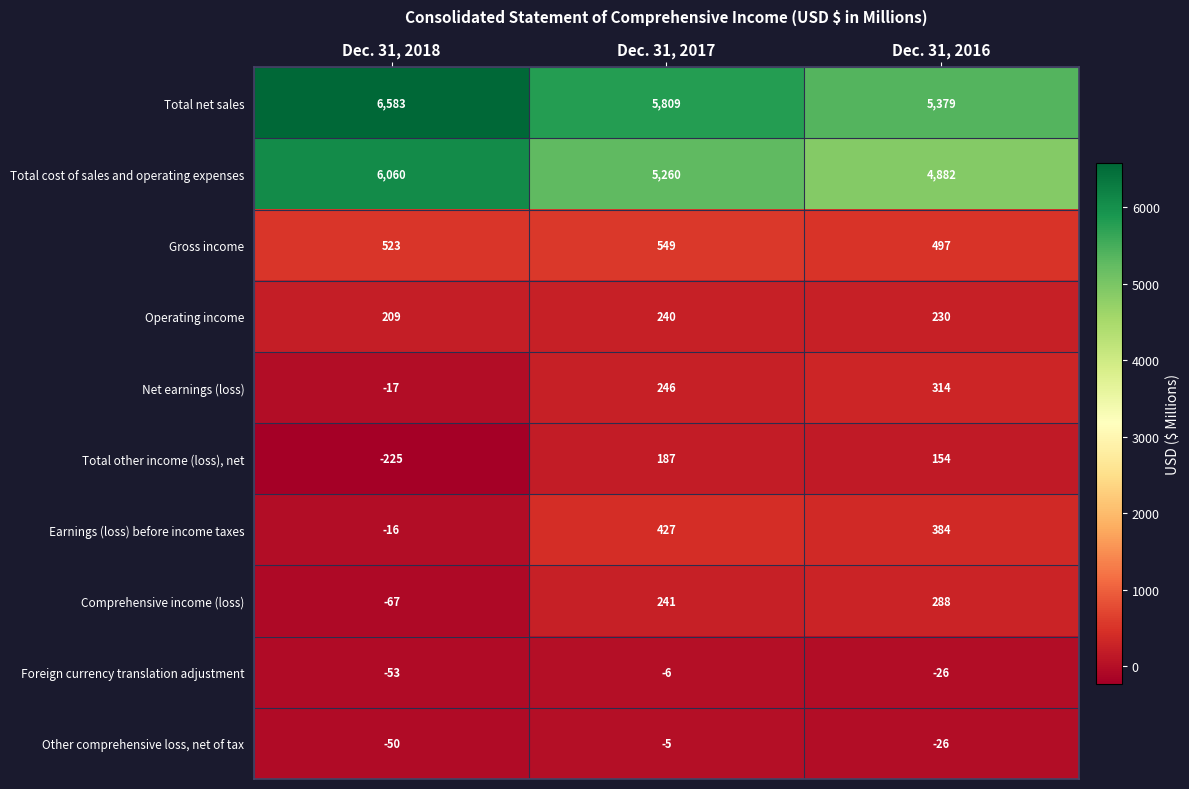

Reading left to right, extract all data points from this chart.

Total net sales: Dec. 31, 2018=6583	Dec. 31, 2017=5809	Dec. 31, 2016=5379
Total cost of sales and operating expenses: Dec. 31, 2018=6060	Dec. 31, 2017=5260	Dec. 31, 2016=4882
Gross income: Dec. 31, 2018=523	Dec. 31, 2017=549	Dec. 31, 2016=497
Operating income: Dec. 31, 2018=209	Dec. 31, 2017=240	Dec. 31, 2016=230
Net earnings (loss): Dec. 31, 2018=-17	Dec. 31, 2017=246	Dec. 31, 2016=314
Total other income (loss), net: Dec. 31, 2018=-225	Dec. 31, 2017=187	Dec. 31, 2016=154
Earnings (loss) before income taxes: Dec. 31, 2018=-16	Dec. 31, 2017=427	Dec. 31, 2016=384
Comprehensive income (loss): Dec. 31, 2018=-67	Dec. 31, 2017=241	Dec. 31, 2016=288
Foreign currency translation adjustment: Dec. 31, 2018=-53	Dec. 31, 2017=-6	Dec. 31, 2016=-26
Other comprehensive loss, net of tax: Dec. 31, 2018=-50	Dec. 31, 2017=-5	Dec. 31, 2016=-26